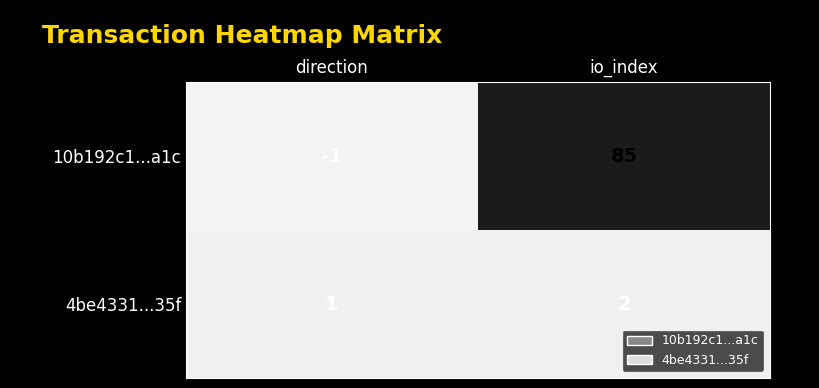

What is the difference between the maximum and minimum values in the 10b192c1...a1c series?

86